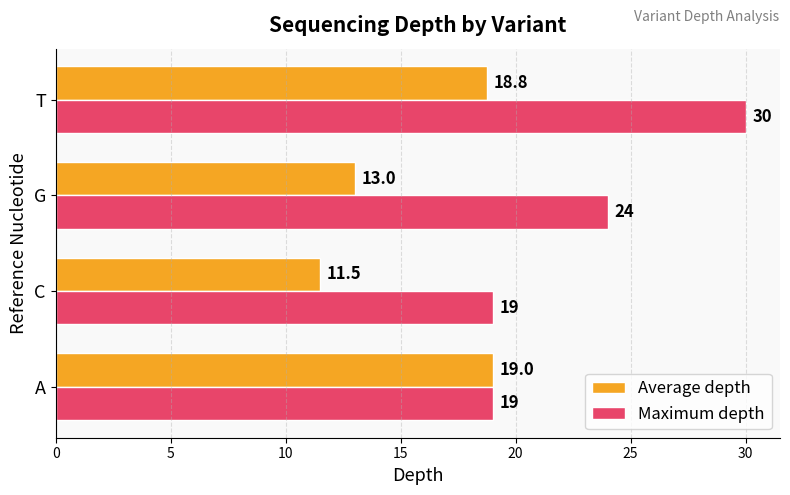

What is the sum of all Maximum depth values?

92.0